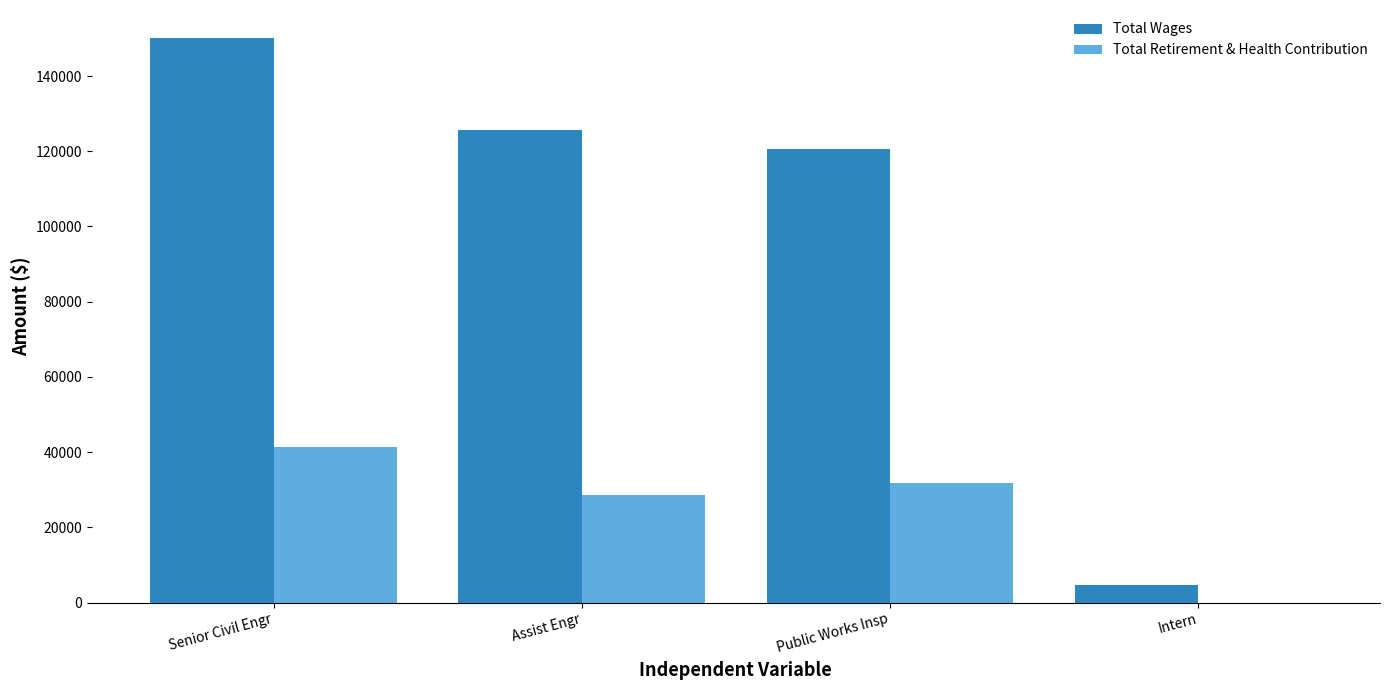

Which category has the highest value in the Total Wages series?

Senior Civil Engr